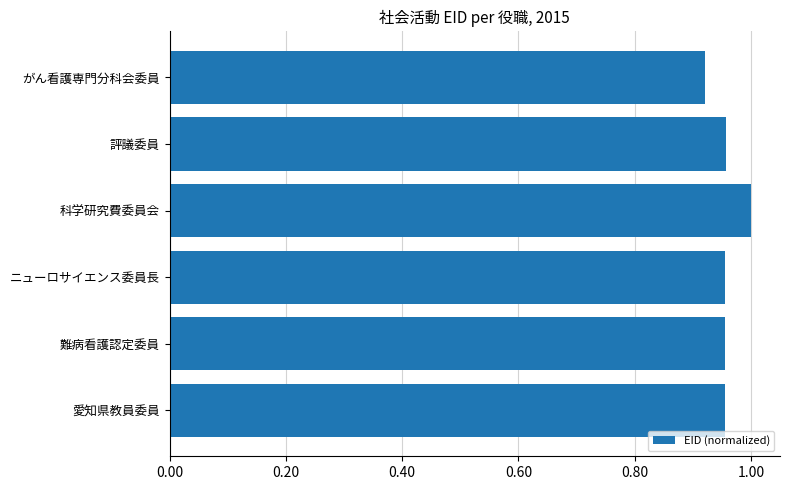

What is the label of the 1st bar from the bottom?

愛知県教員委員